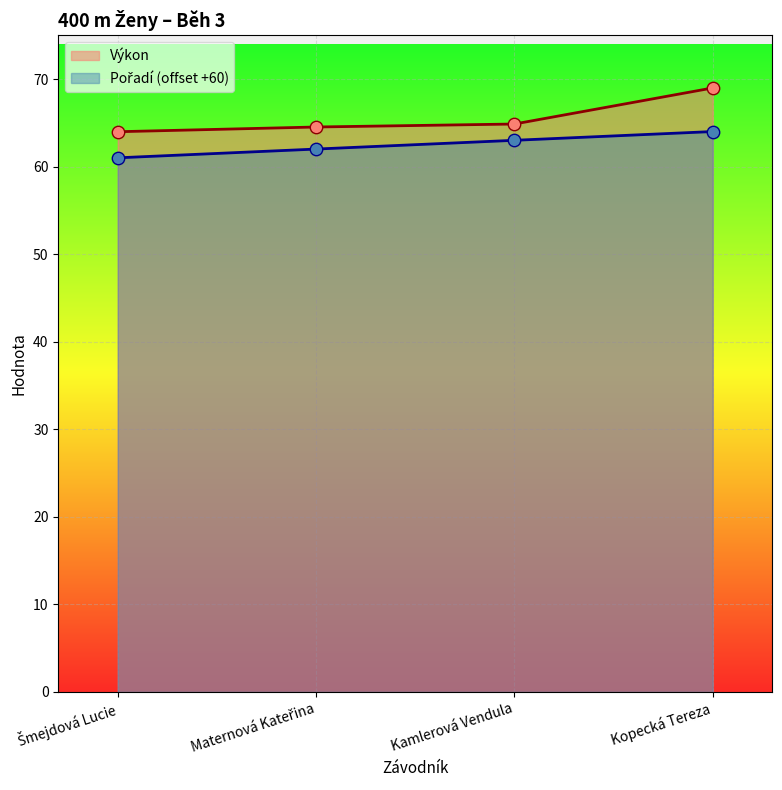

What is the total value across all series at Kopecká Tereza?

133.0